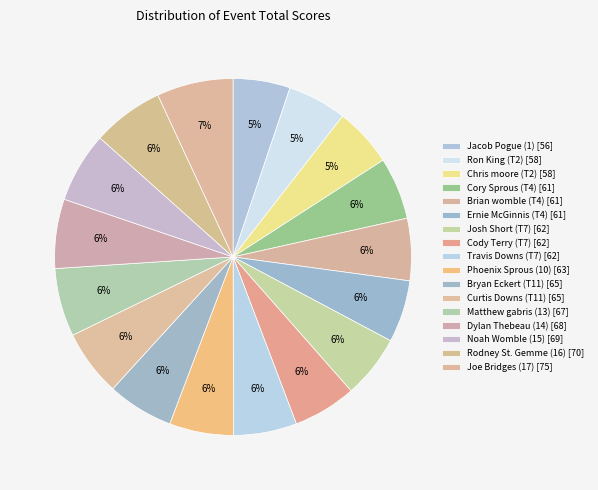

The Cody Terry (T7) slice represents 13% of the pie. True or false?

False